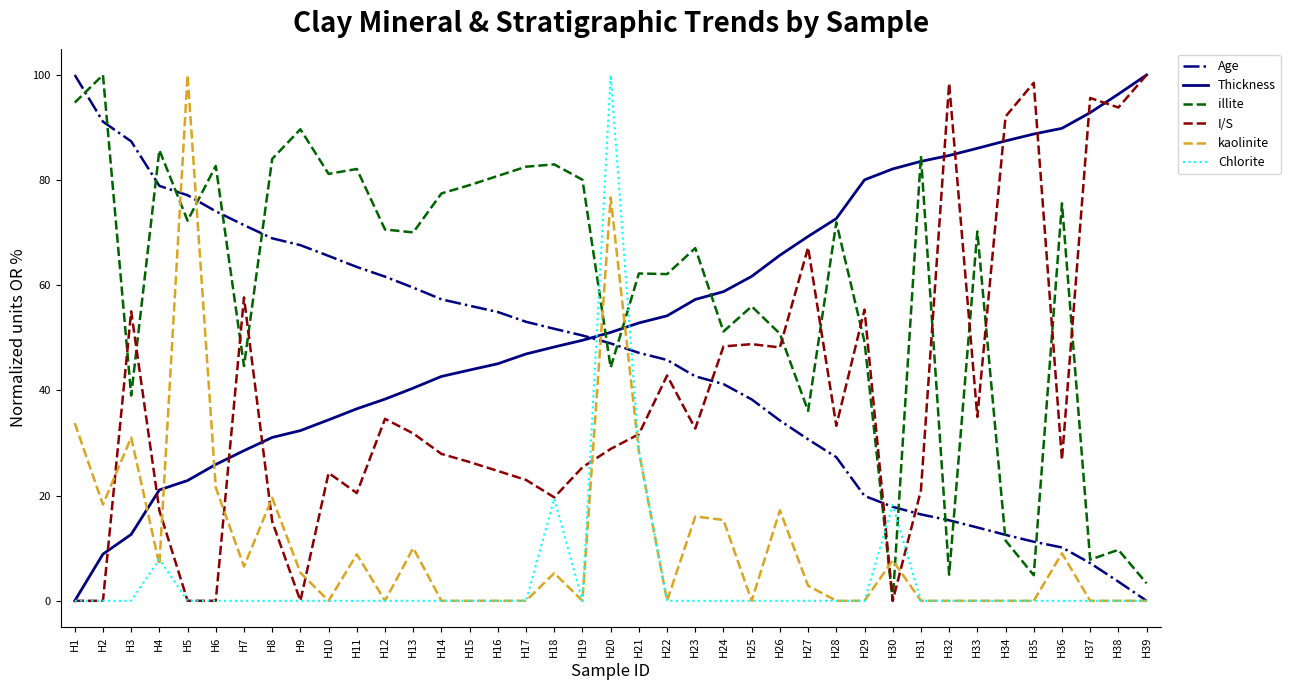

What is the highest value of the illite series?

100.0